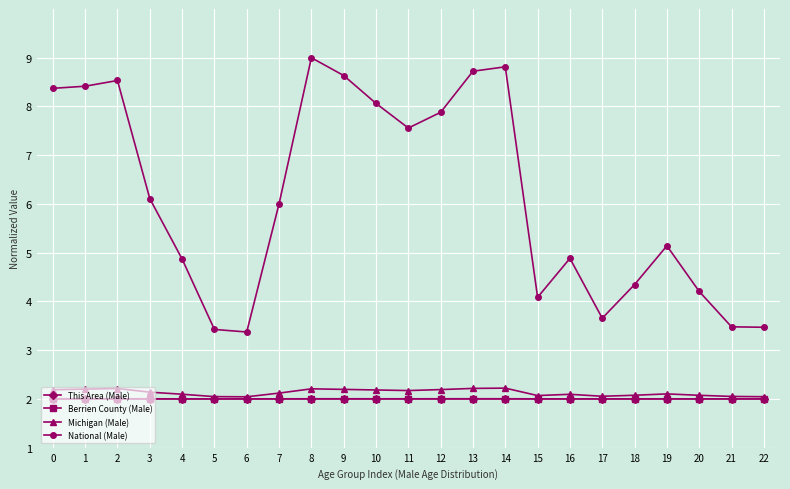

Does the chart display data point markers on the line(s)?

Yes